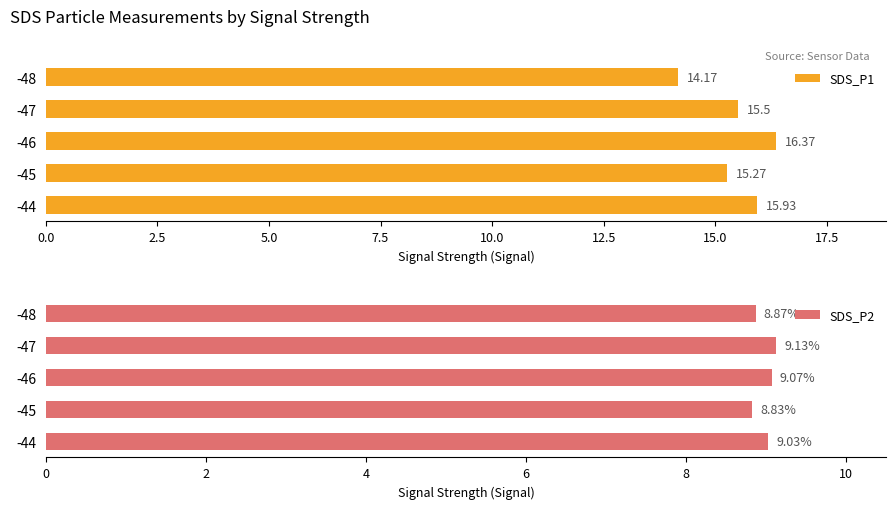

What is the difference between the SDS_P1 values at -47 and -48?

1.3